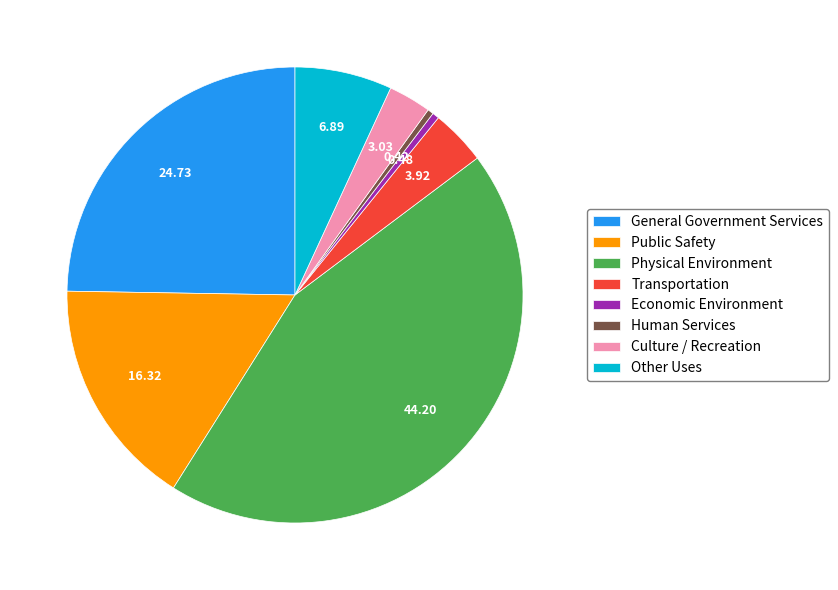

Do Transportation and Culture / Recreation together represent more than half of the pie?

No